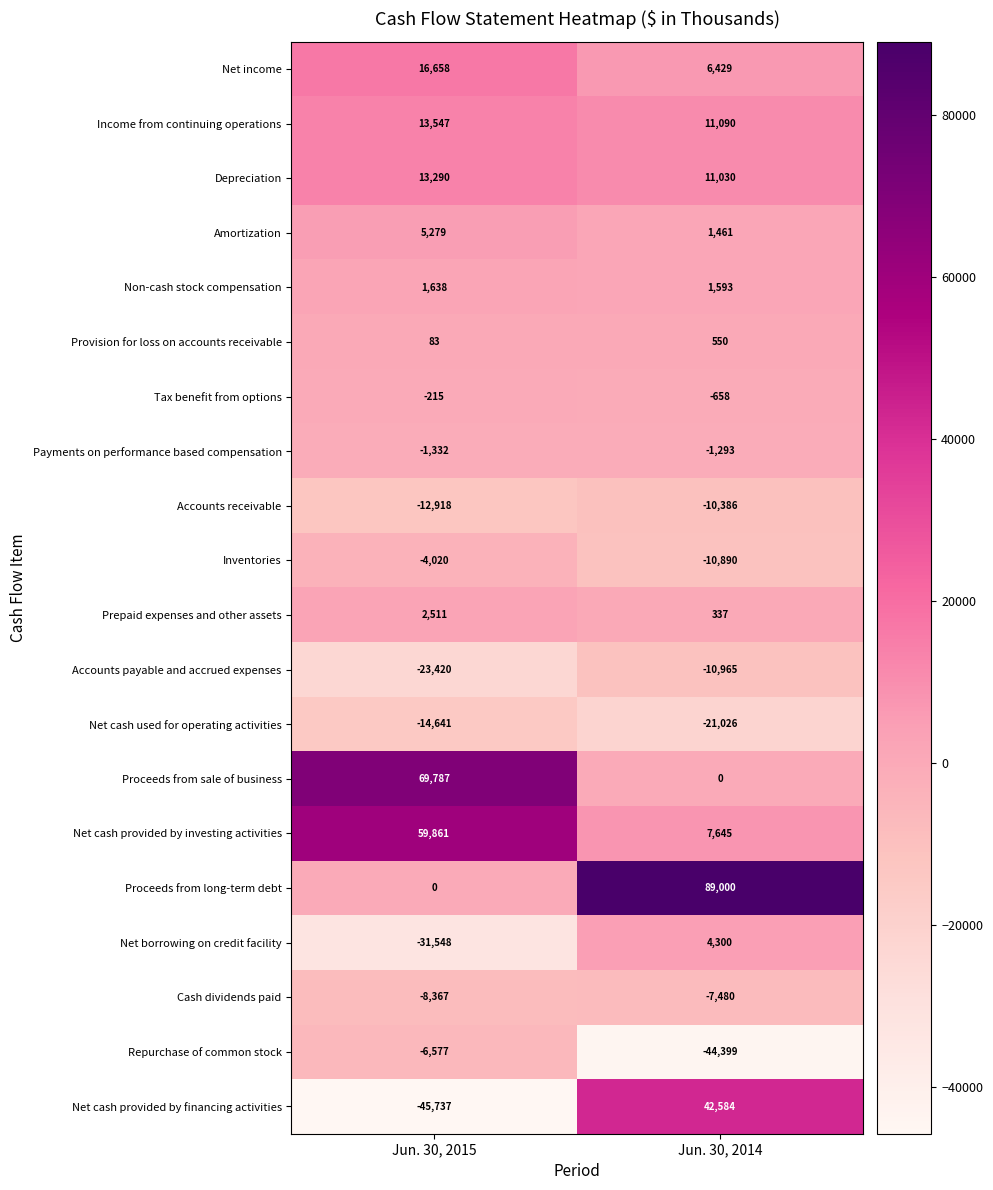

At which label is Accounts payable and accrued expenses closest to -17192?

Jun. 30, 2014